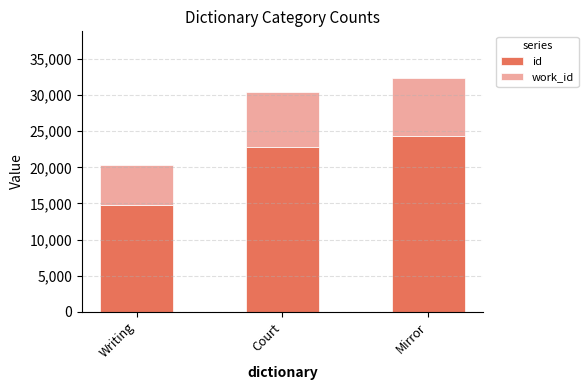

Reading left to right, what are the values for id?

14782	22789	24368